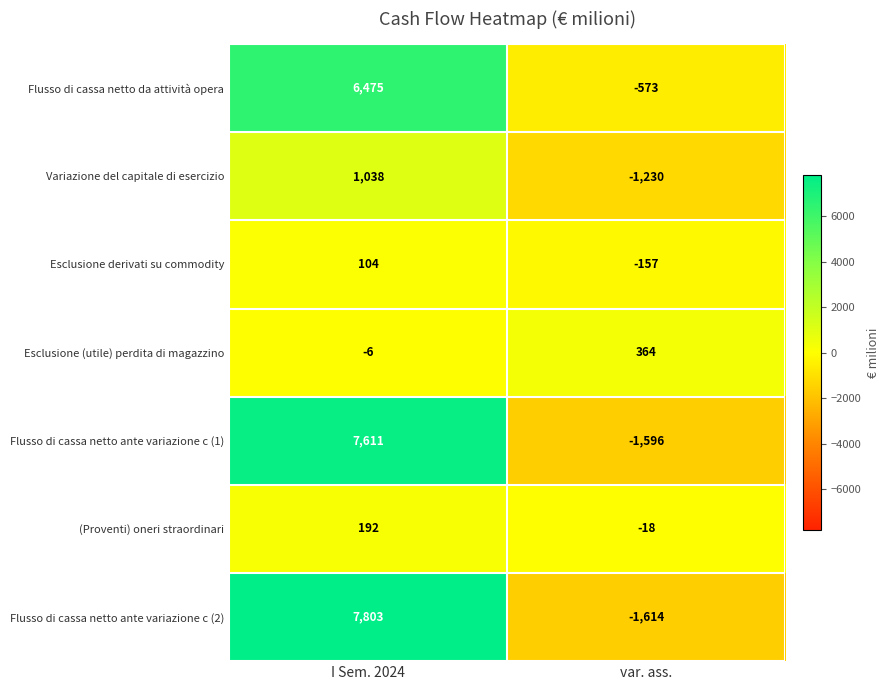

What is the difference between the maximum and minimum values in the Flusso di cassa netto ante variazione c (1) series?

9207